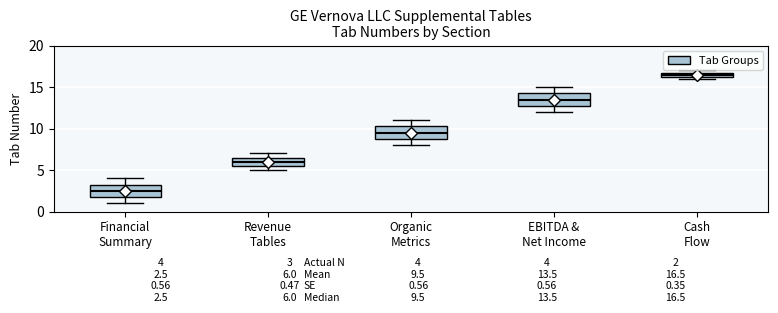

Which box has the lowest median line?

Financial Summary